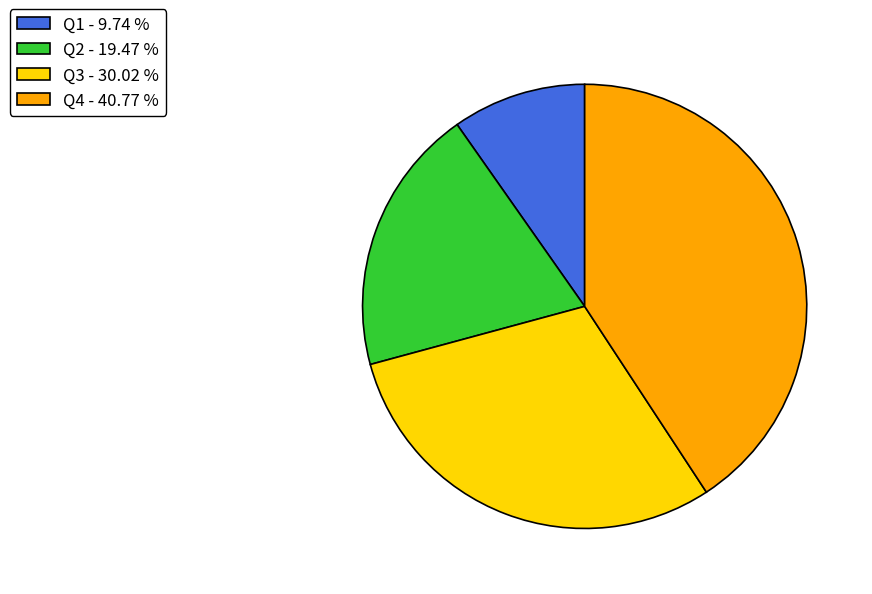

Approximately how many times larger is the value at Q3 - 30.02 % compared to Q1 - 9.74 %?

3.1